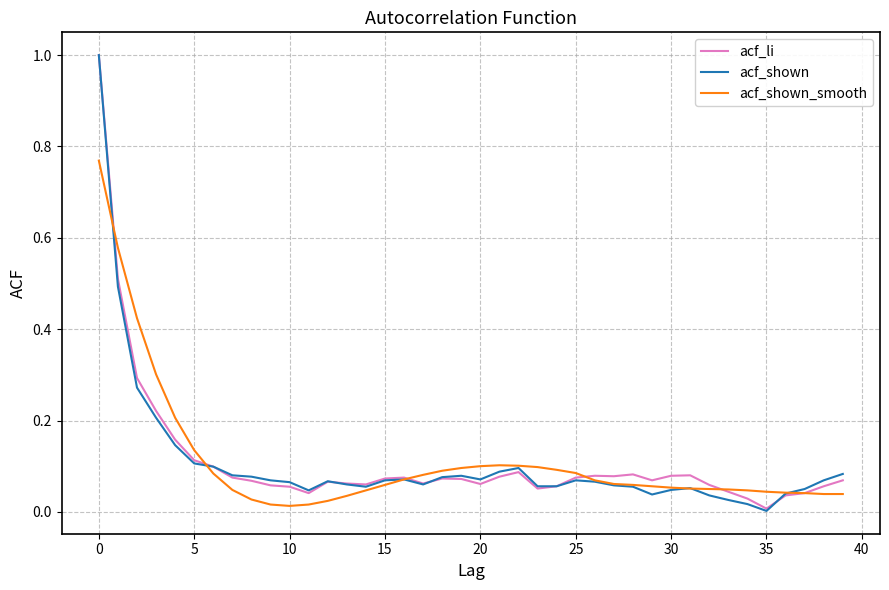

True or false: acf_shown has more than 1 points higher than both neighbors.

True